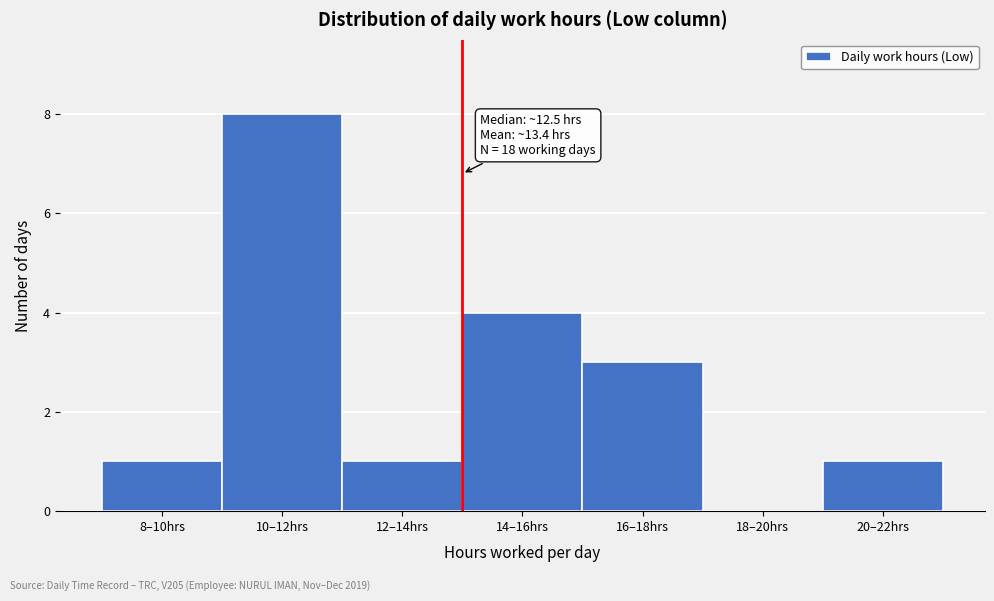

Reading left to right, extract all data points from this chart.

8–10hrs=1	10–12hrs=8	12–14hrs=1	14–16hrs=4	16–18hrs=3	18–20hrs=0	20–22hrs=1